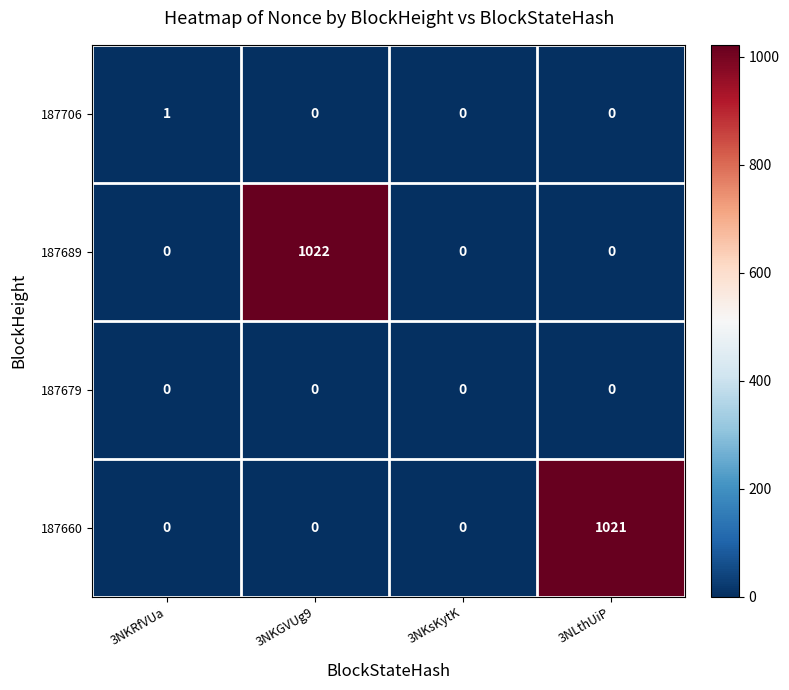

Reading left to right, what are all the values shown in this chart?

187706: 3NKRfVUa=1	3NKGVUg9=0	3NKsKytK=0	3NLthUiP=0
187689: 3NKRfVUa=0	3NKGVUg9=1022	3NKsKytK=0	3NLthUiP=0
187679: 3NKRfVUa=0	3NKGVUg9=0	3NKsKytK=0	3NLthUiP=0
187660: 3NKRfVUa=0	3NKGVUg9=0	3NKsKytK=0	3NLthUiP=1021